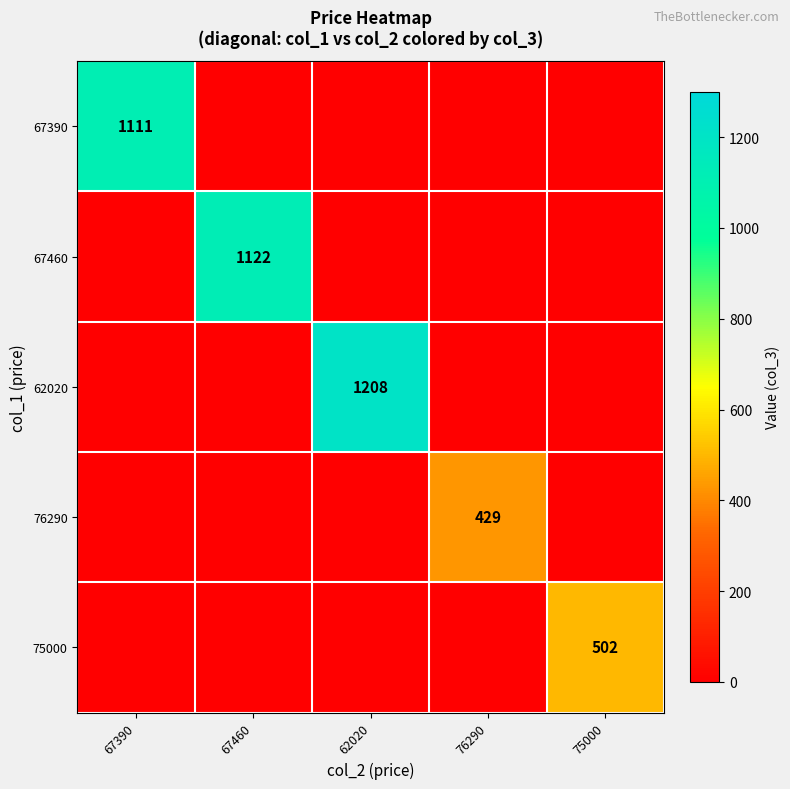

At which category does the chart reach its peak across all series?

62020